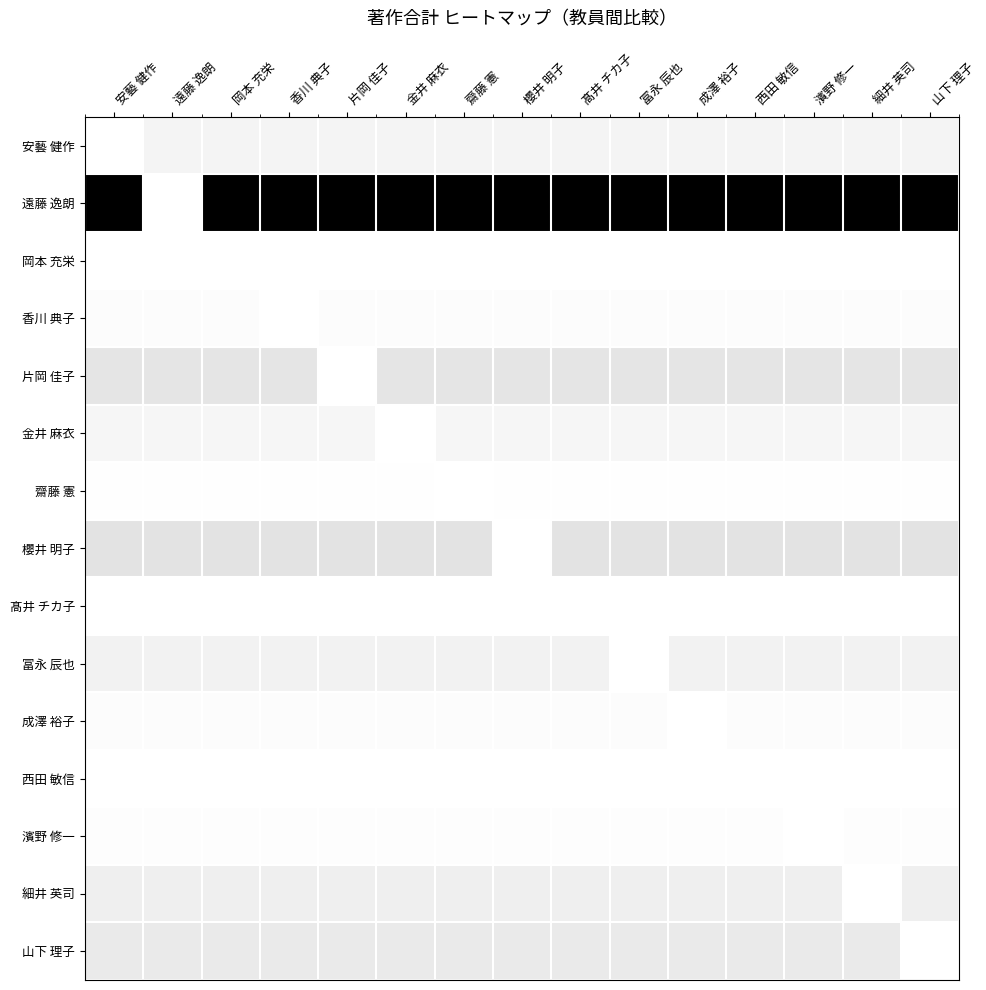

Rank the series at 細井 英司 from highest to lowest value.

遠藤 逸朗, 櫻井 明子, 片岡 佳子, 山下 理子, 冨永 辰也, 安藝 健作, 金井 麻衣, 成澤 裕子, 香川 典子, 濱野 修一, 齋藤 憲, 岡本 充栄, 髙井 チカ子, 西田 敏信, 細井 英司